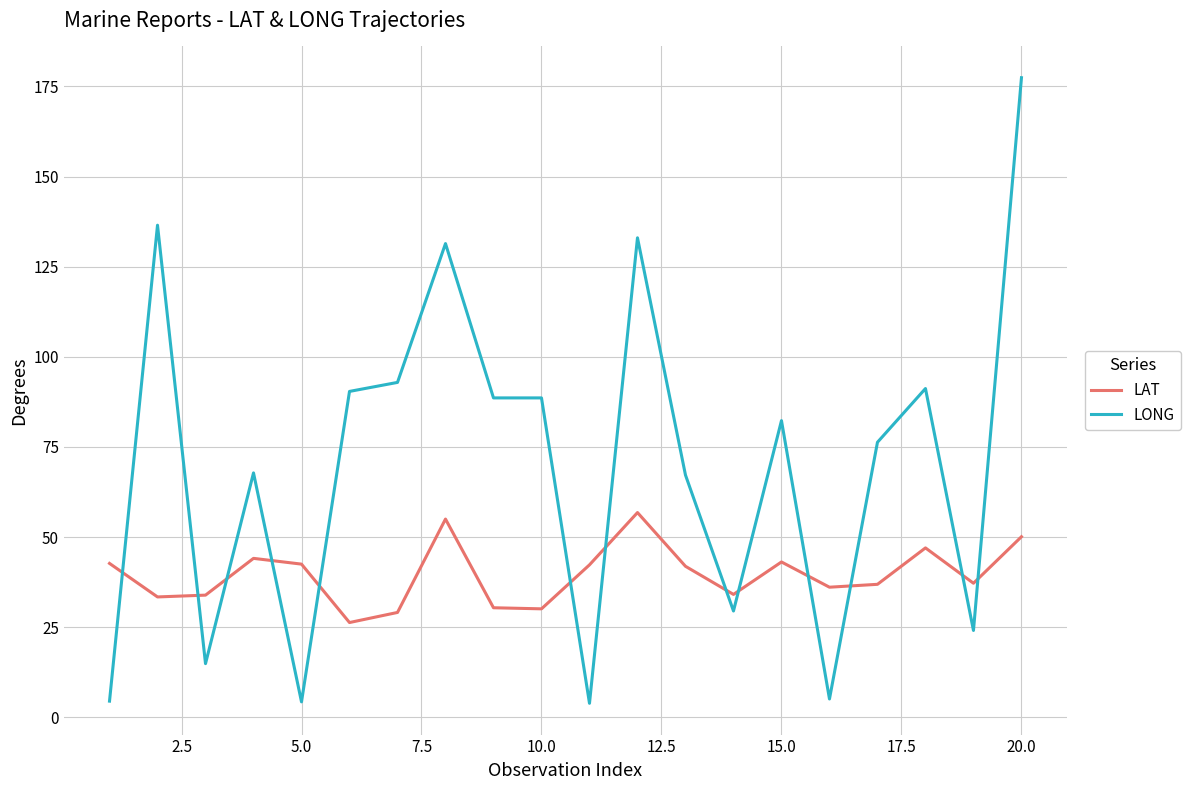

What is the minimum value shown in the chart?

3.9